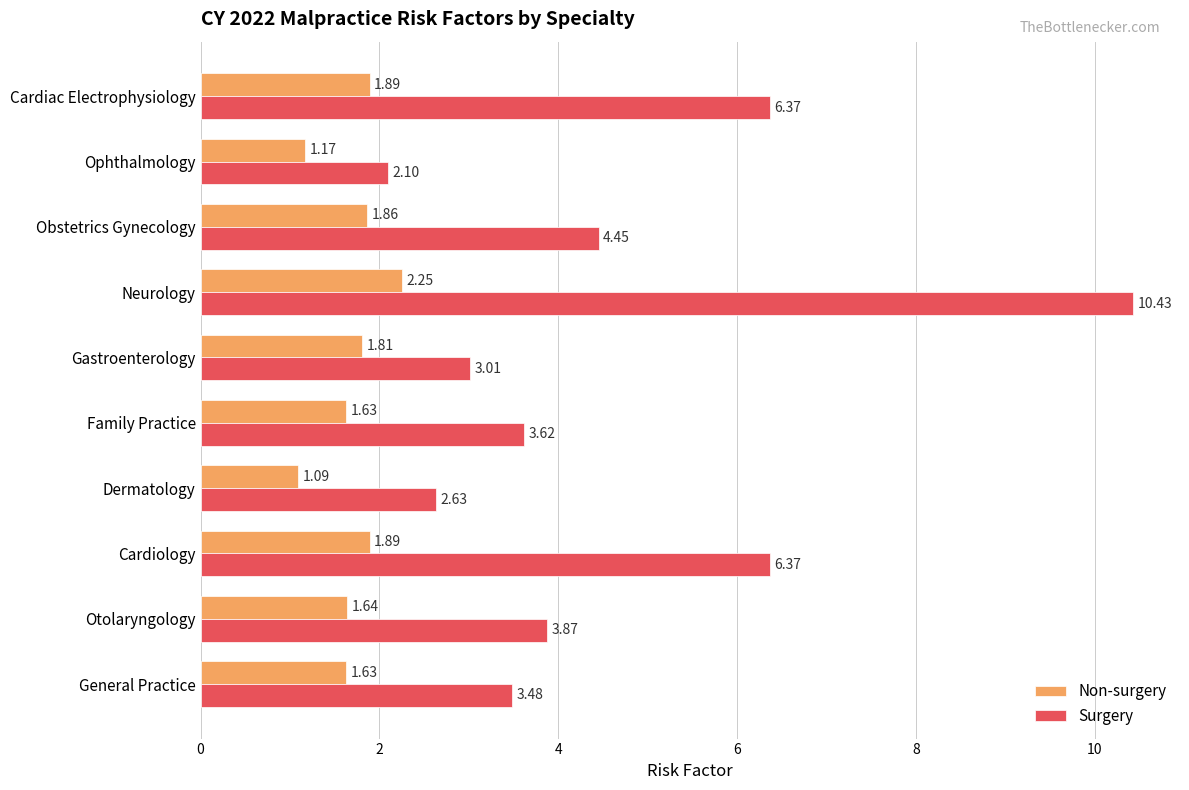

List the series in order of their overall mean, highest first.

Surgery, Non-surgery